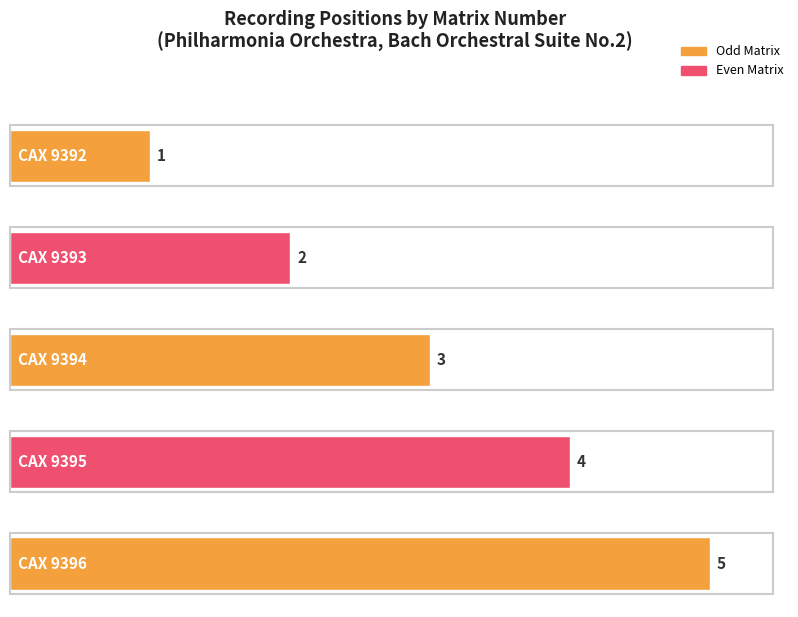

Which category has the highest value across all series?

CAX 9396